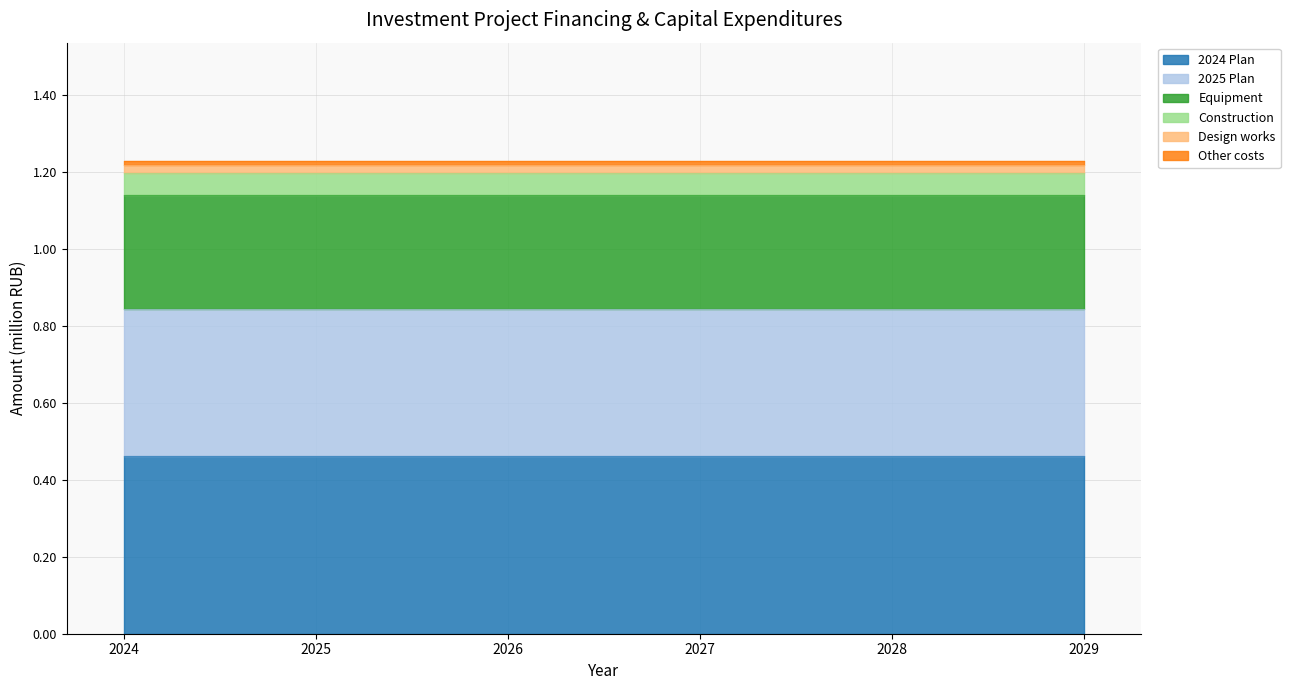

Rank the categories by Design works value from lowest to highest.

2024, 2025, 2026, 2027, 2028, 2029